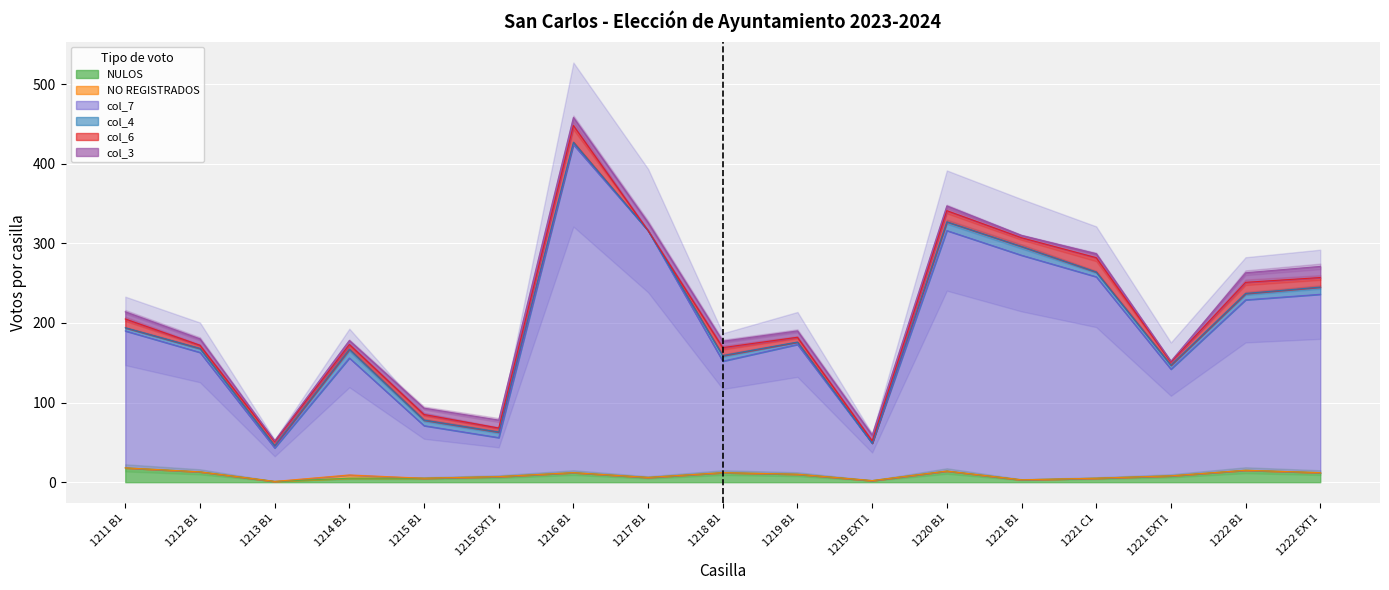

Rank the series at 1222 EXT1 from lowest to highest value.

NO REGISTRADOS, col_4, NULOS, col_6, col_3, col_7